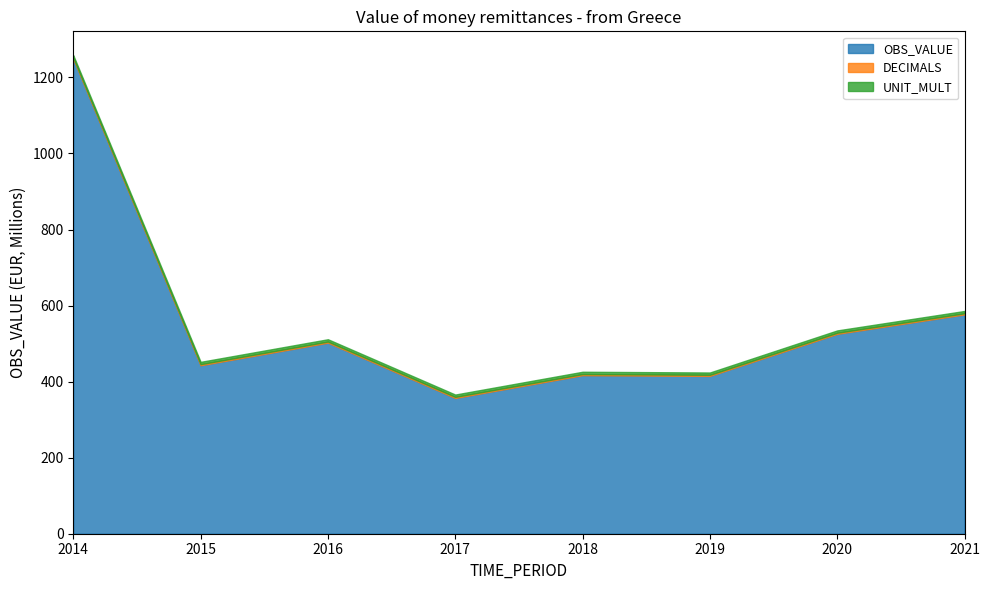

What is the difference between the highest and lowest values at 2017?

354.0